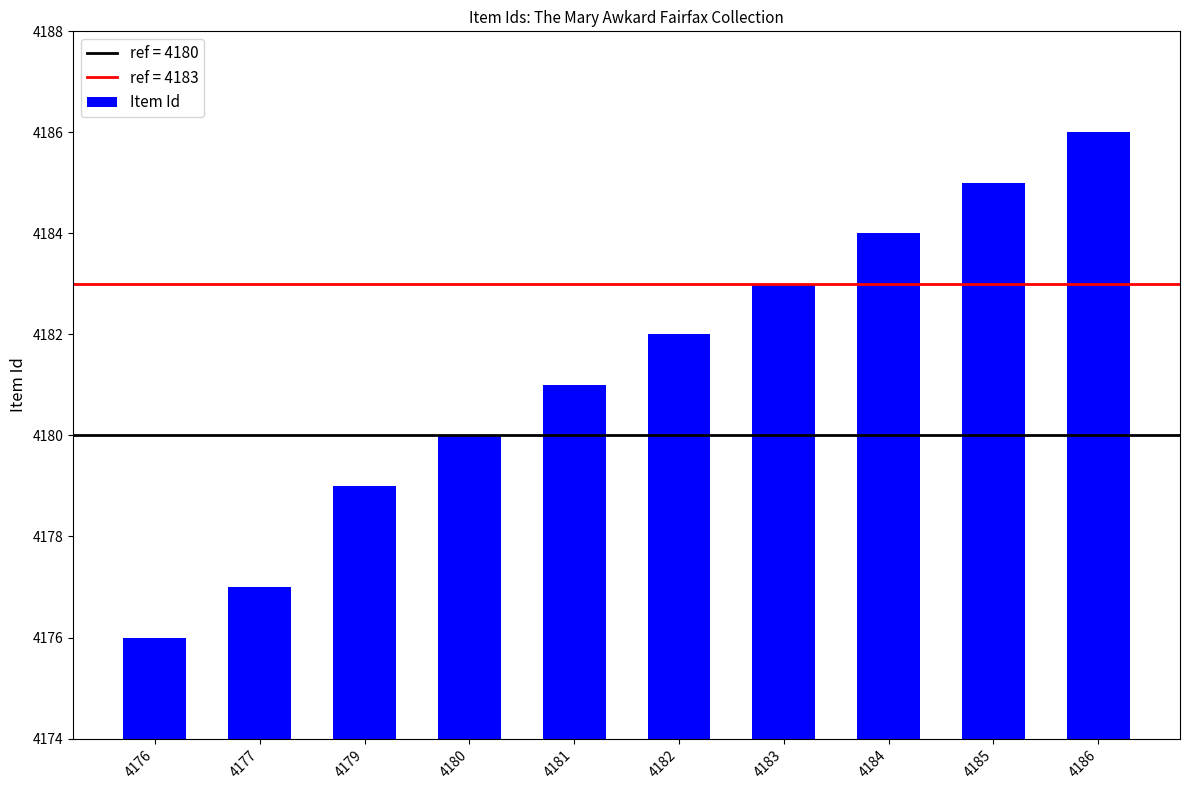

How many values are between 4179 and 4184?

6